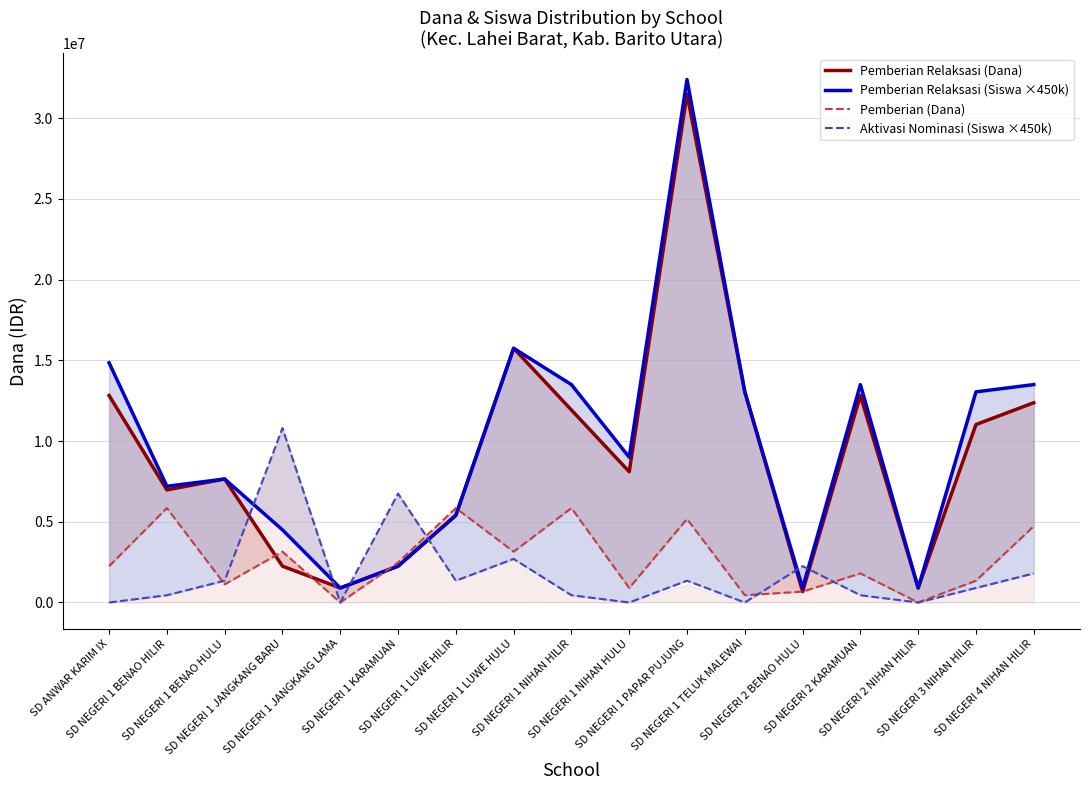

What is the difference between the maximum and minimum values in the Aktivasi Nominasi (Siswa ×450k) series?

10800000